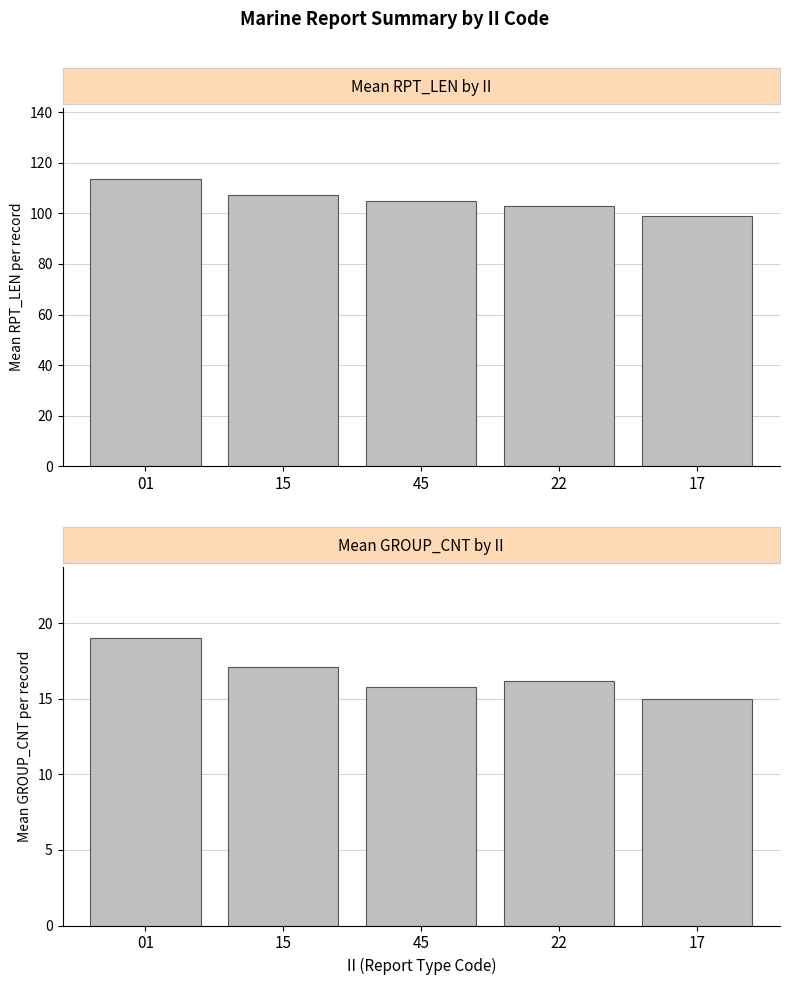

What are all the series names shown in the legend?

Mean RPT_LEN, Mean GROUP_CNT